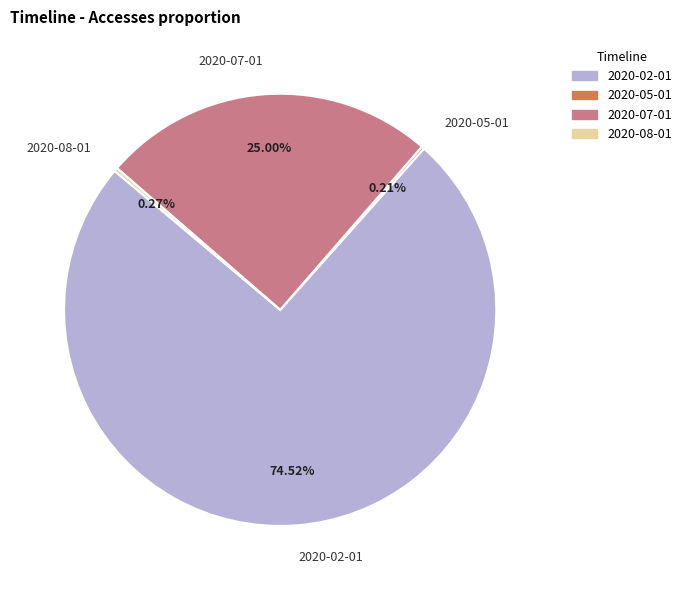

Does 2020-02-01 represent more than half of the total?

Yes